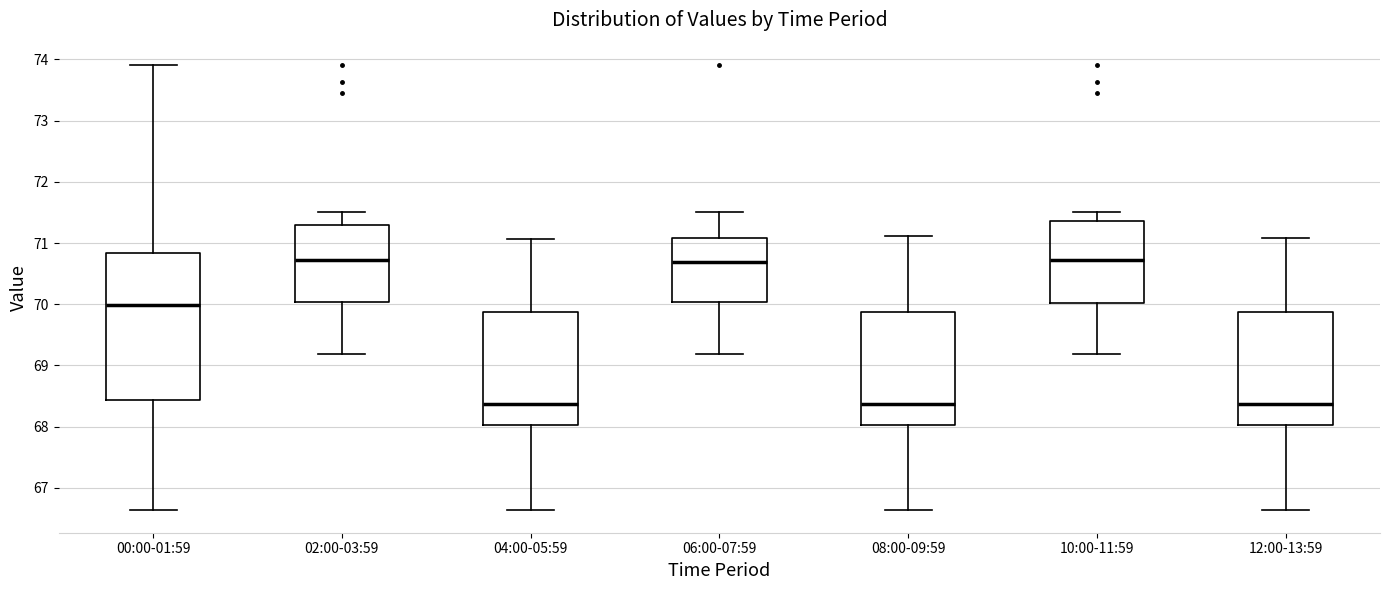

Reading left to right, transcribe this box plot: for each box, give where its median line is, the range the box spans, and where its two whiskers end, as read against the y-axis. The values are not printed on the chart, so give them approximately, as read against the axis.

00:00-01:59: median 70.0, box 68.4 to 70.8, whiskers 66.6 to 73.9
02:00-03:59: median 70.7, box 70.0 to 71.3, whiskers 69.2 to 71.5
04:00-05:59: median 68.4, box 68.0 to 69.9, whiskers 66.6 to 71.1
06:00-07:59: median 70.7, box 70.0 to 71.1, whiskers 69.2 to 71.5
08:00-09:59: median 68.4, box 68.0 to 69.9, whiskers 66.6 to 71.1
10:00-11:59: median 70.7, box 70.0 to 71.4, whiskers 69.2 to 71.5
12:00-13:59: median 68.4, box 68.0 to 69.9, whiskers 66.6 to 71.1